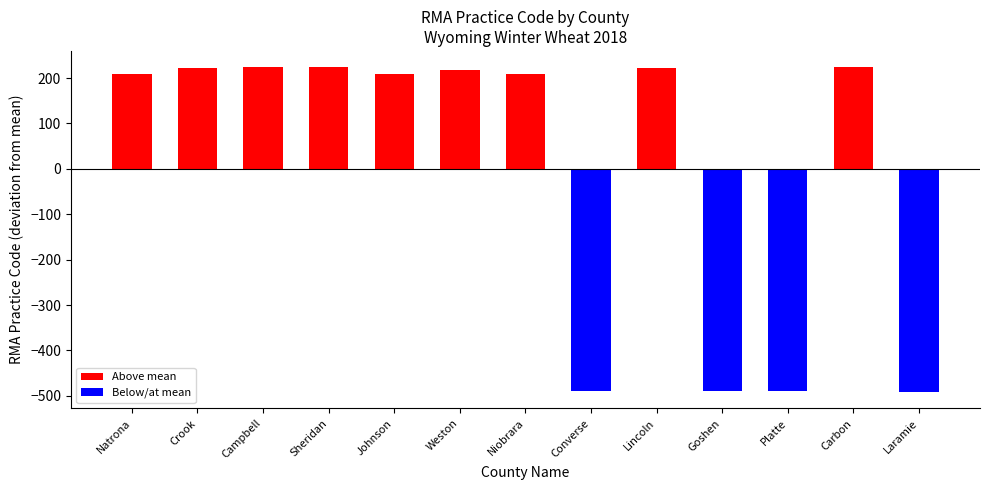

What is the ratio of the value at Niobrara to the value at Campbell?

0.9